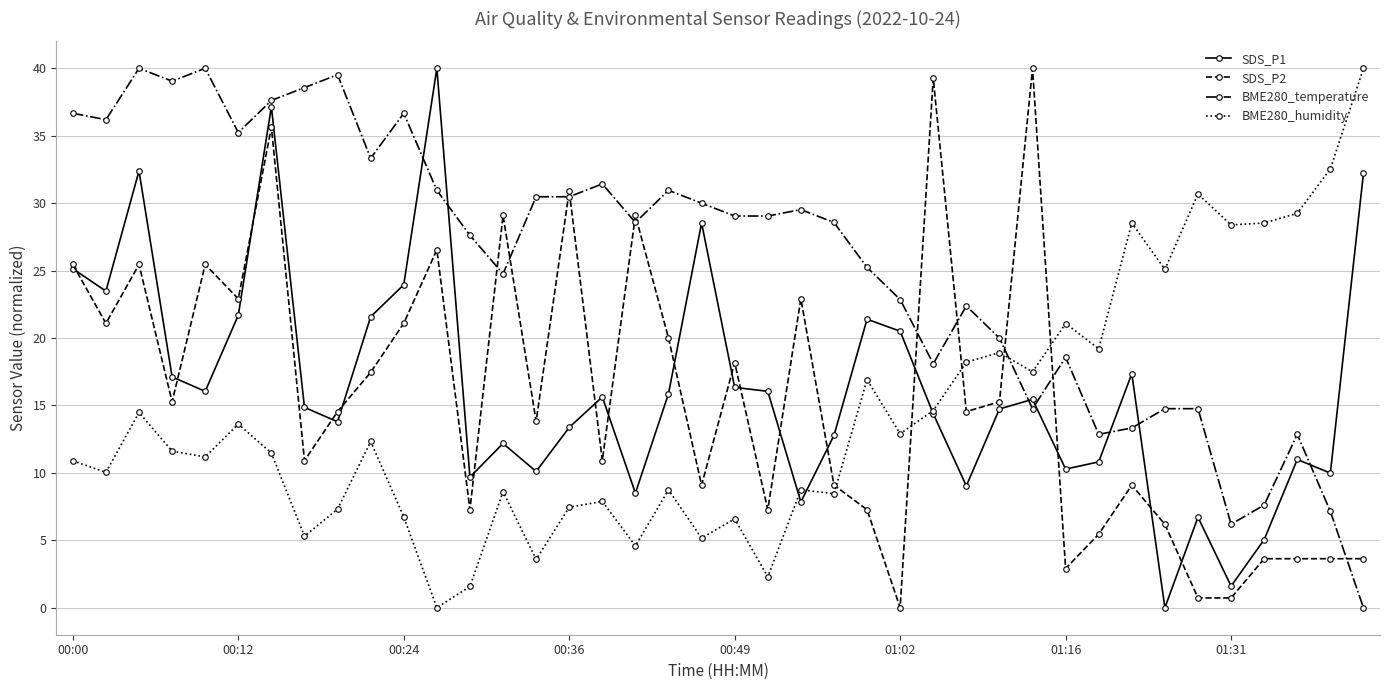

What is the maximum value for SDS_P2?

40.0